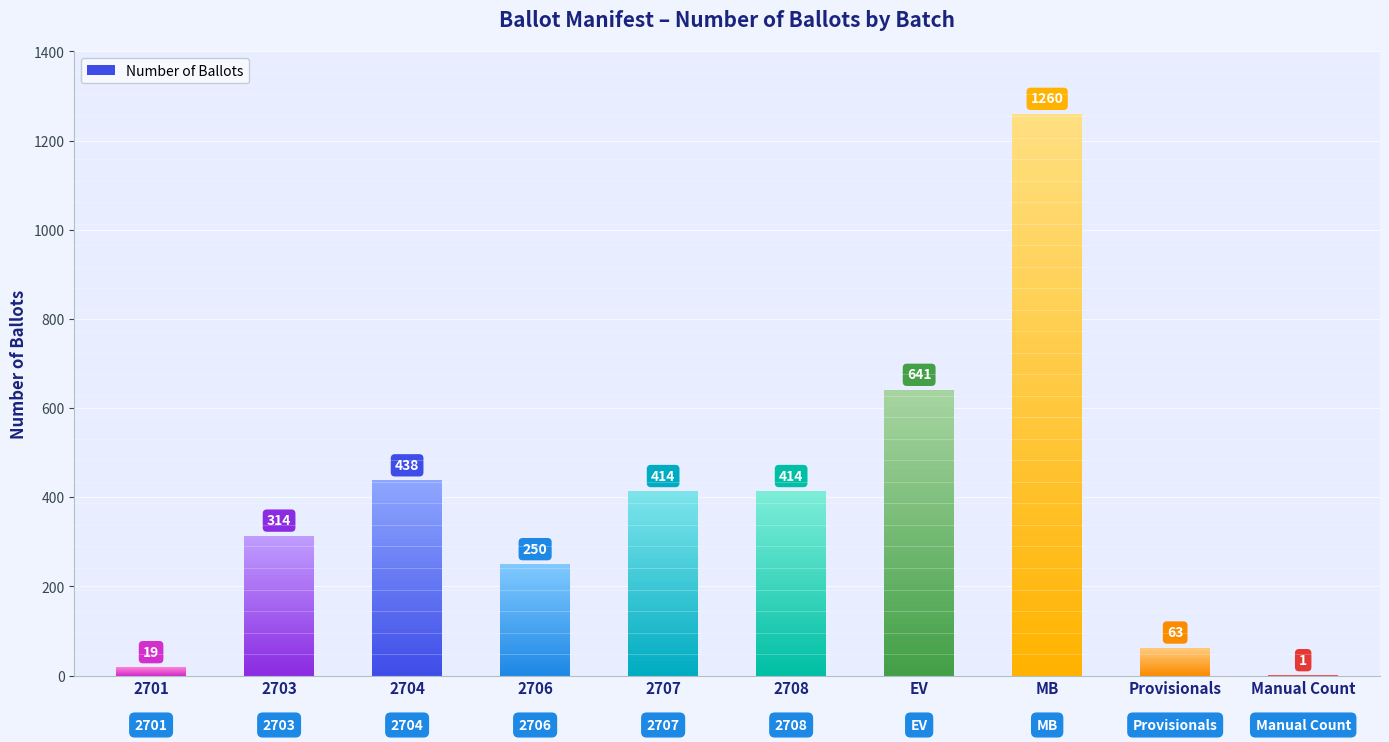

Rank the categories by value from lowest to highest.

Manual Count, 2701, Provisionals, 2706, 2703, 2707, 2708, 2704, EV, MB